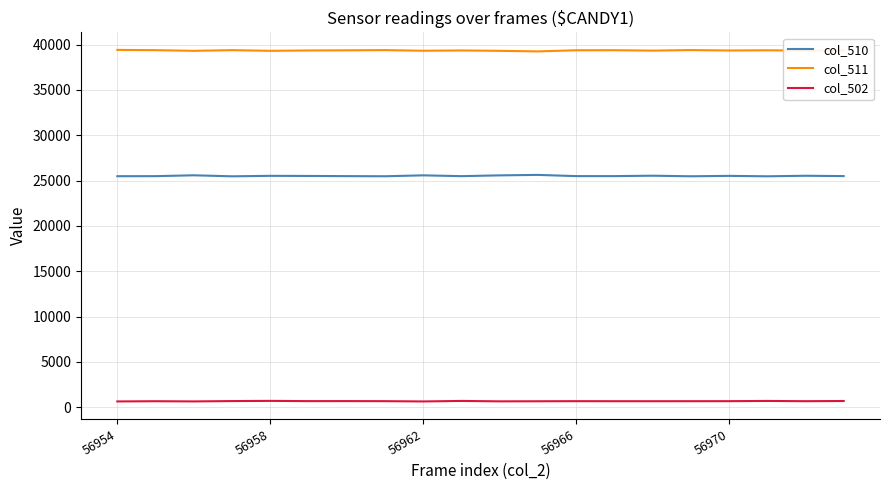

Rank the series by their average value, from highest to lowest.

col_511, col_510, col_502